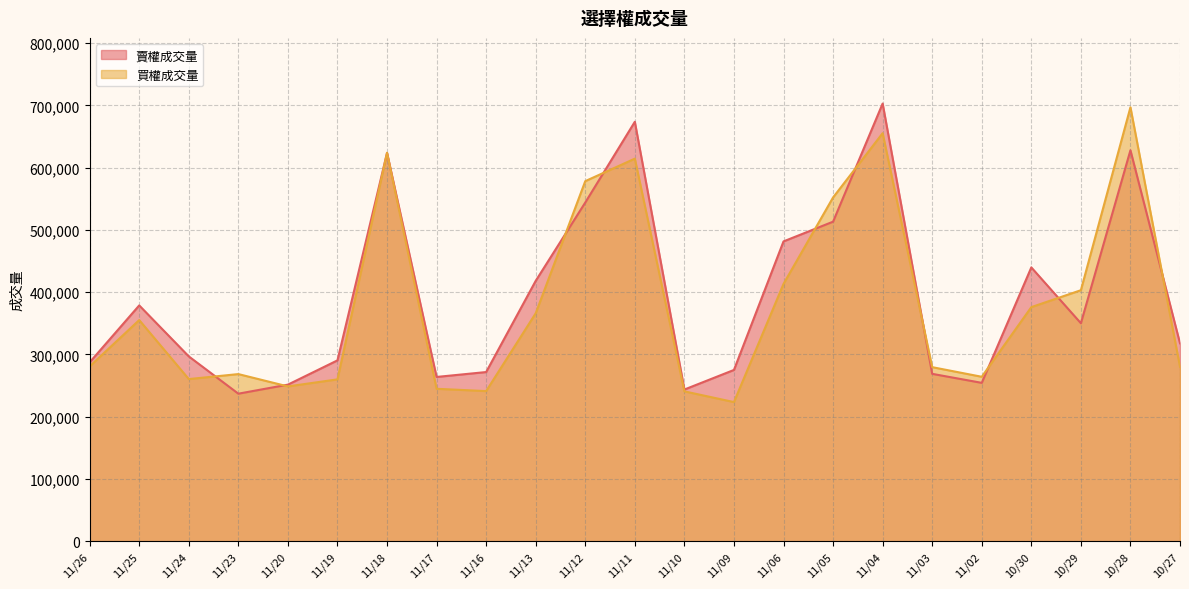

Which series has the largest total across all categories?

賣權成交量